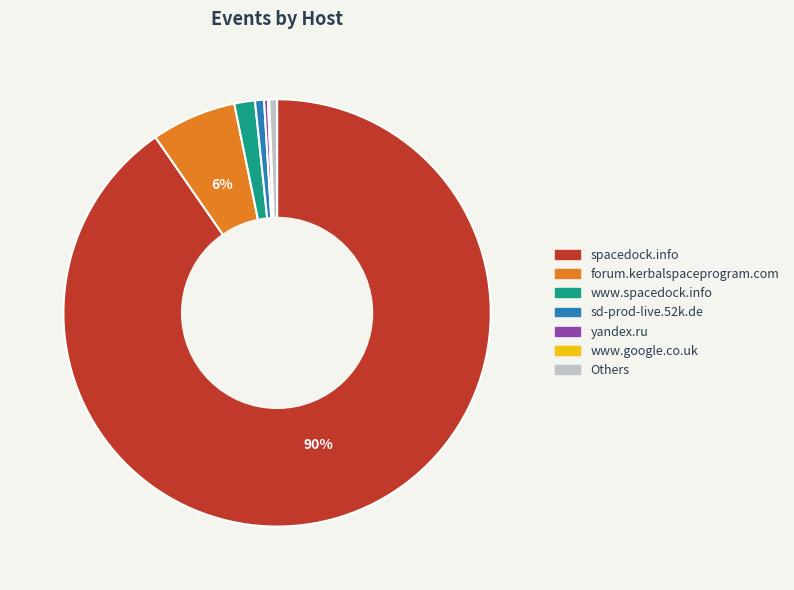

Is there a majority slice in this chart?

Yes